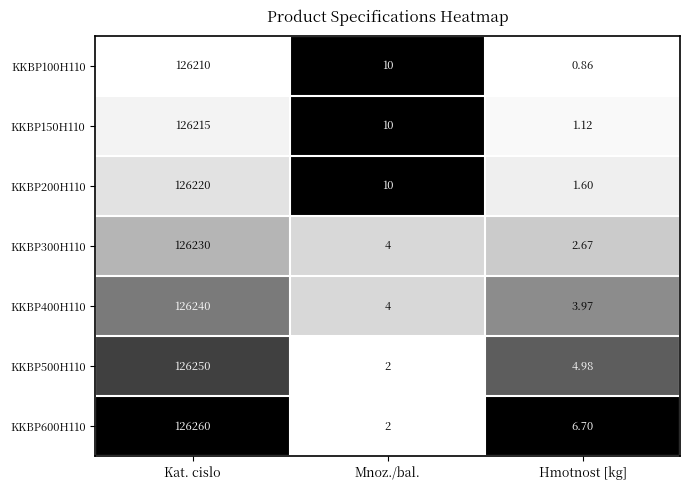

Is the value of KKBP400H110 at Mnoz./bal. greater than the value of KKBP300H110 at Kat. cislo?

No